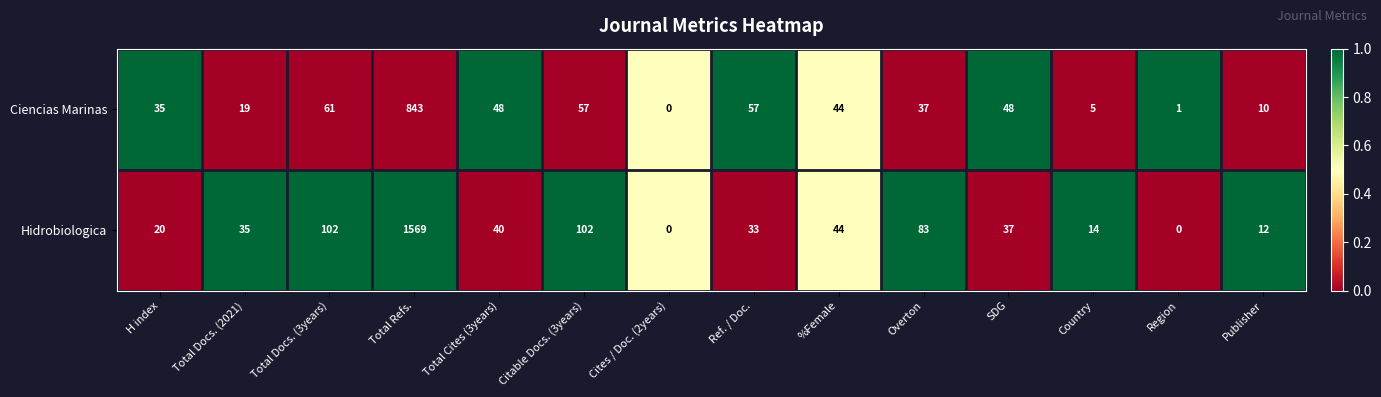

Is the value of Ciencias Marinas at Citable Docs. (3years) greater than the value of Hidrobiologica at Citable Docs. (3years)?

No